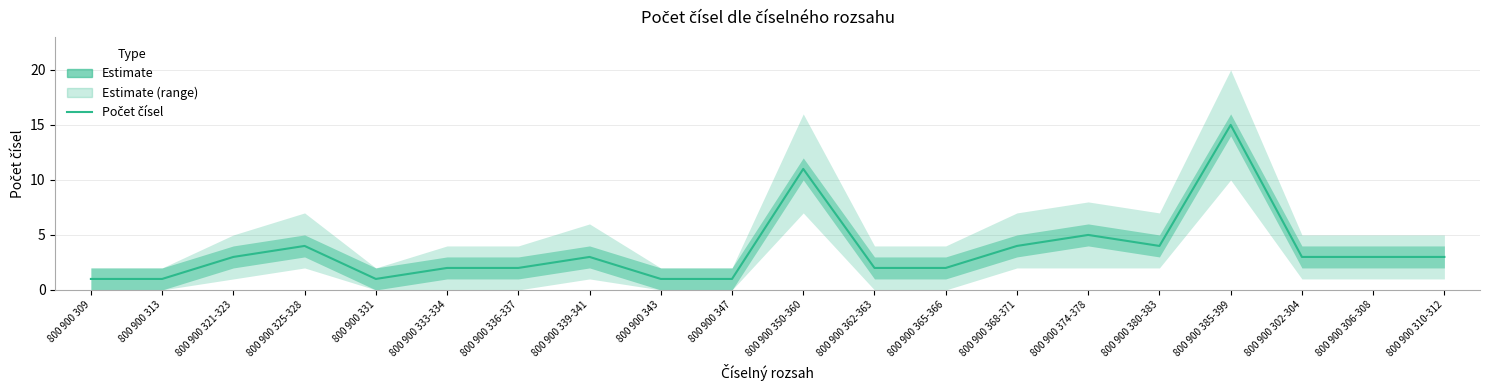

Reading left to right, extract all data points from this chart.

800 900 309=1	800 900 313=1	800 900 321-323=3	800 900 325-328=4	800 900 331=1	800 900 333-334=2	800 900 336-337=2	800 900 339-341=3	800 900 343=1	800 900 347=1	800 900 350-360=11	800 900 362-363=2	800 900 365-366=2	800 900 368-371=4	800 900 374-378=5	800 900 380-383=4	800 900 385-399=15	800 900 302-304=3	800 900 306-308=3	800 900 310-312=3